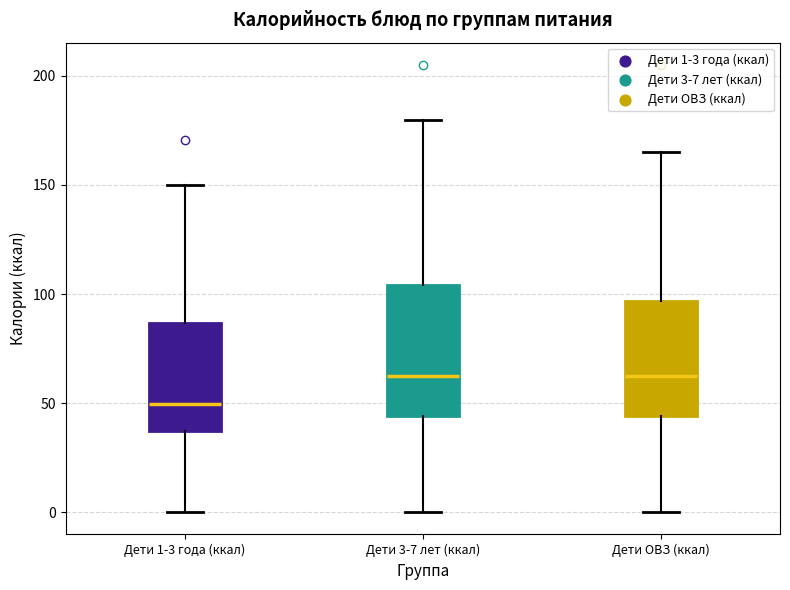

Reading left to right, transcribe this box plot: for each box, give where its median line is, the range the box spans, and where its two whiskers end, as read against the y-axis. The values are not printed on the chart, so give them approximately, as read against the axis.

Дети 1-3 года (ккал): median 50, box 35 to 85, whiskers 0 to 150
Дети 3-7 лет (ккал): median 60, box 45 to 105, whiskers 0 to 180
Дети ОВЗ (ккал): median 60, box 45 to 95, whiskers 0 to 165